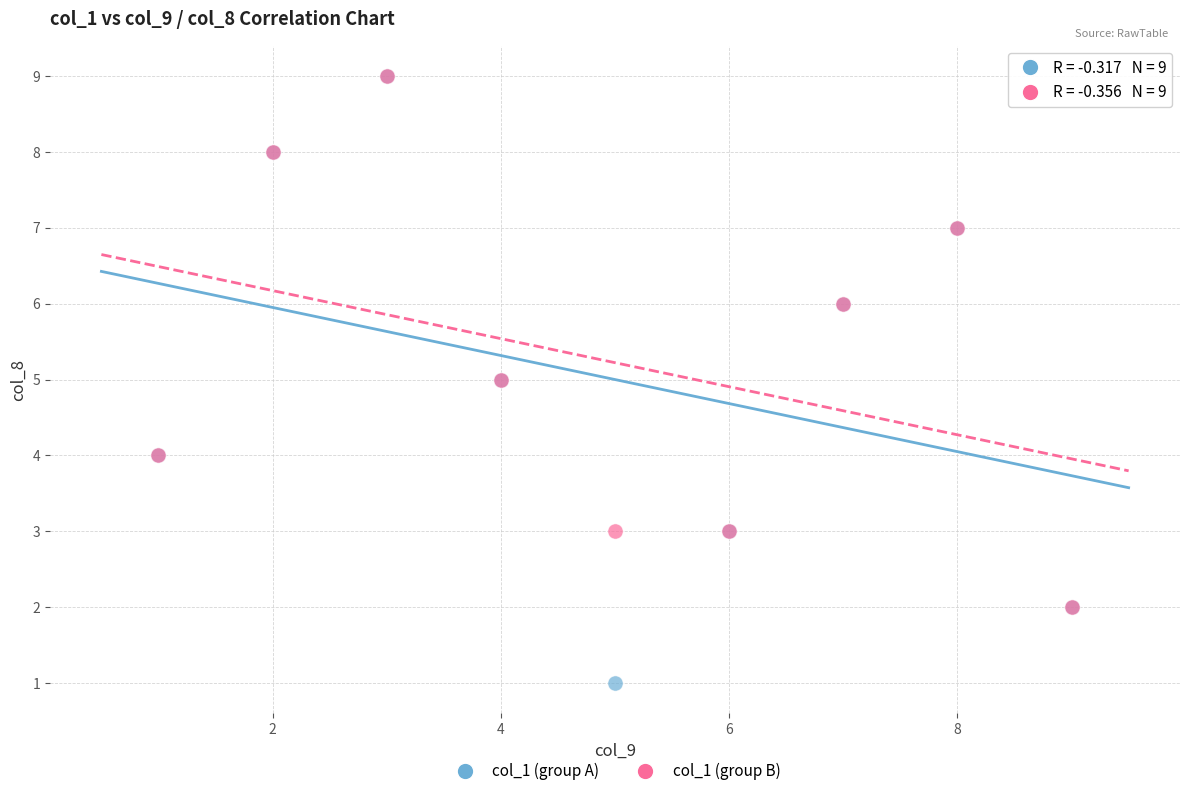

Which series has the largest Y range (max minus min)?

col_1 (group A)